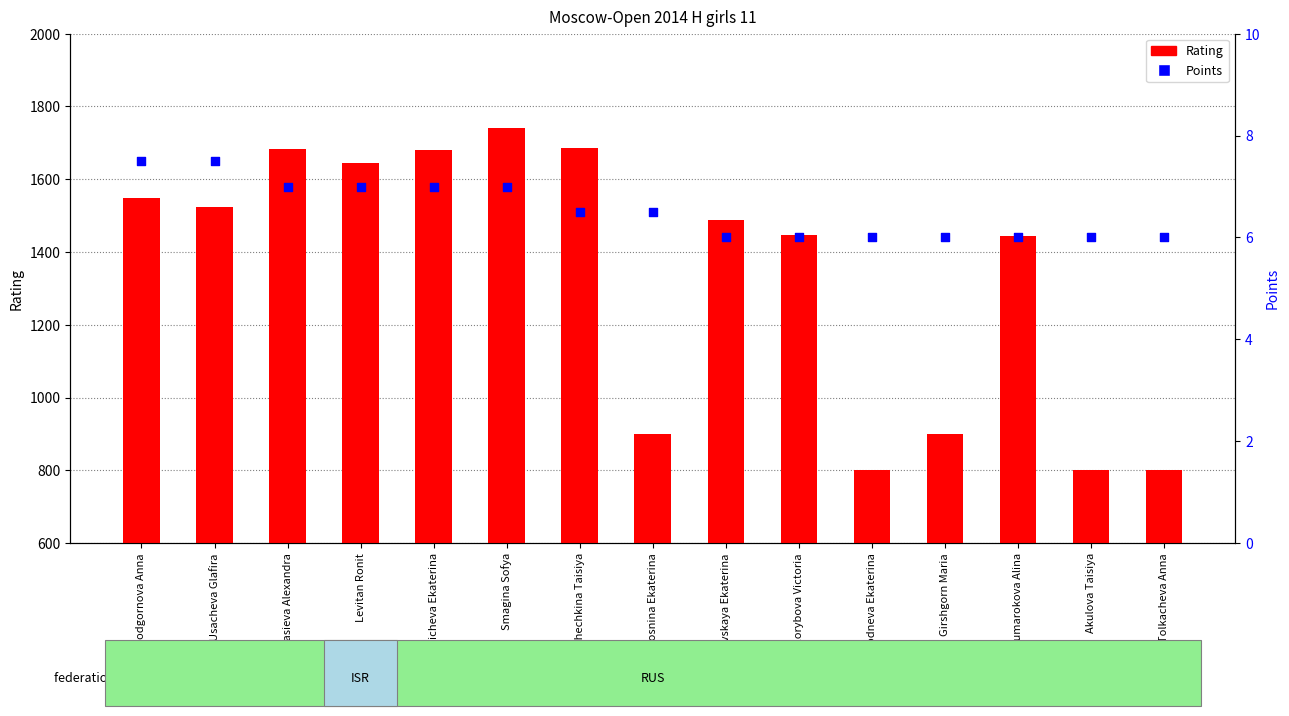

Which series contains the lowest Y value?

Points